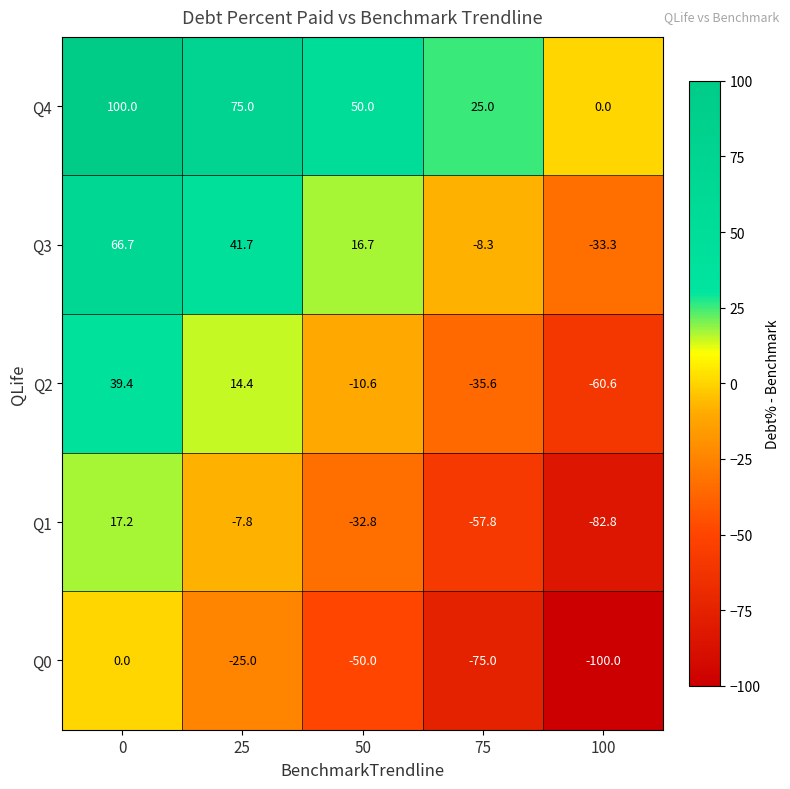

What is the spread (max minus min) of values at 75?

100.0